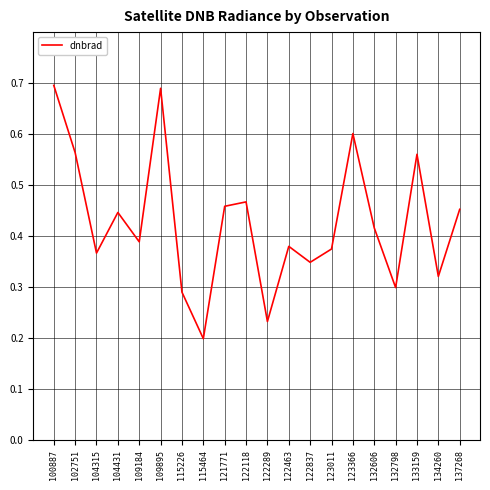

What is the change in value from 102751 to 109184?

-0.2